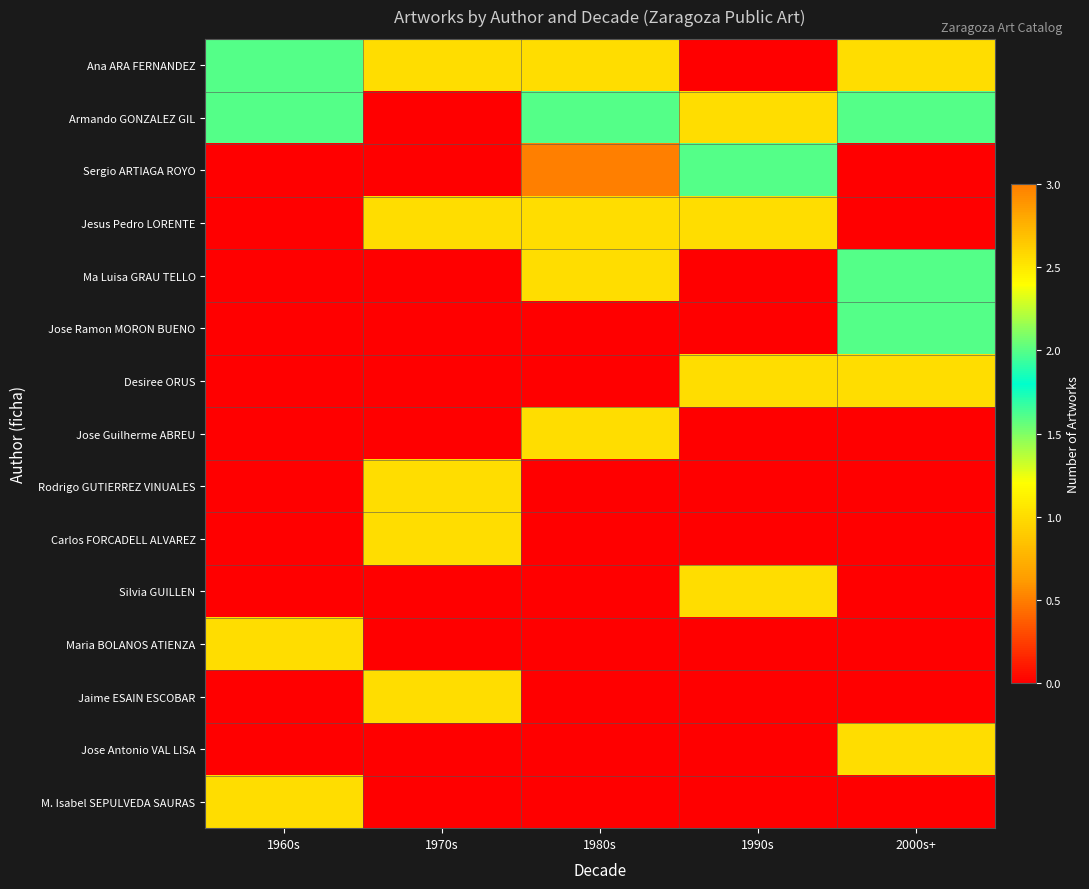

Reading left to right, list all the values displayed in this chart.

Ana ARA FERNANDEZ: 1960s=2	1970s=1	1980s=1	1990s=0	2000s+=1
Armando GONZALEZ GIL: 1960s=2	1970s=0	1980s=2	1990s=1	2000s+=2
Sergio ARTIAGA ROYO: 1960s=0	1970s=0	1980s=3	1990s=2	2000s+=0
Jesus Pedro LORENTE: 1960s=0	1970s=1	1980s=1	1990s=1	2000s+=0
Ma Luisa GRAU TELLO: 1960s=0	1970s=0	1980s=1	1990s=0	2000s+=2
Jose Ramon MORON BUENO: 1960s=0	1970s=0	1980s=0	1990s=0	2000s+=2
Desiree ORUS: 1960s=0	1970s=0	1980s=0	1990s=1	2000s+=1
Jose Guilherme ABREU: 1960s=0	1970s=0	1980s=1	1990s=0	2000s+=0
Rodrigo GUTIERREZ VINUALES: 1960s=0	1970s=1	1980s=0	1990s=0	2000s+=0
Carlos FORCADELL ALVAREZ: 1960s=0	1970s=1	1980s=0	1990s=0	2000s+=0
Silvia GUILLEN: 1960s=0	1970s=0	1980s=0	1990s=1	2000s+=0
Maria BOLANOS ATIENZA: 1960s=1	1970s=0	1980s=0	1990s=0	2000s+=0
Jaime ESAIN ESCOBAR: 1960s=0	1970s=1	1980s=0	1990s=0	2000s+=0
Jose Antonio VAL LISA: 1960s=0	1970s=0	1980s=0	1990s=0	2000s+=1
M. Isabel SEPULVEDA SAURAS: 1960s=1	1970s=0	1980s=0	1990s=0	2000s+=0